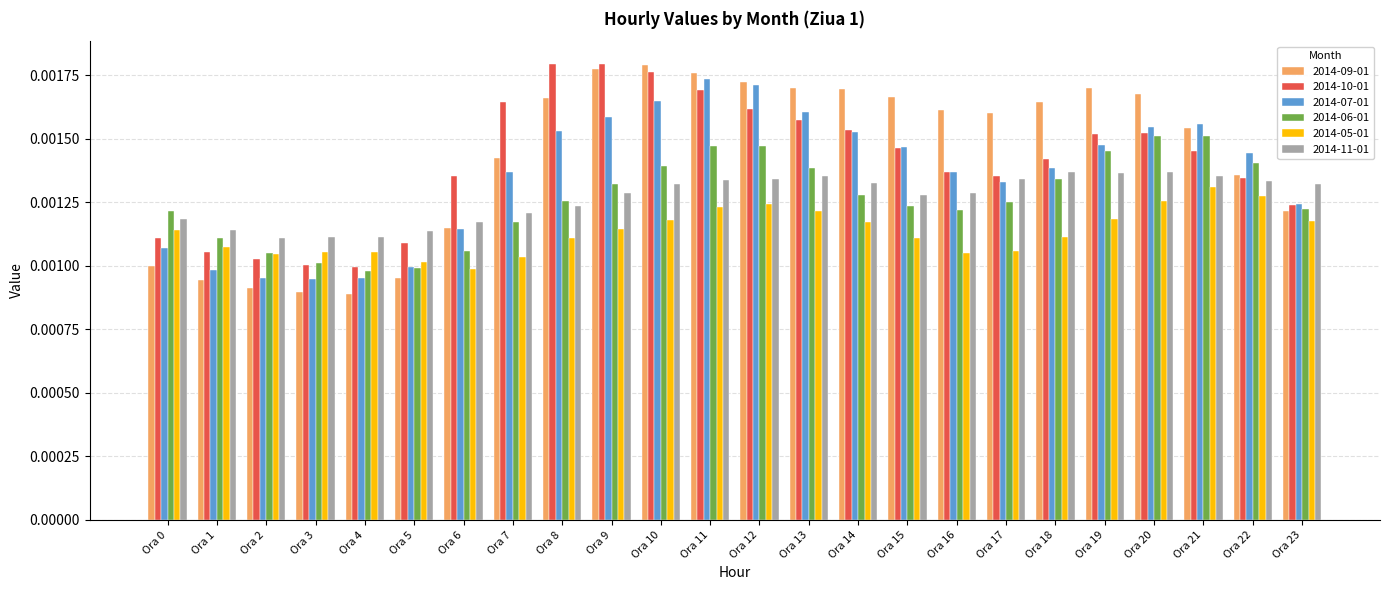

Count the 2014-10-01 values in the range 0 to 1.

24